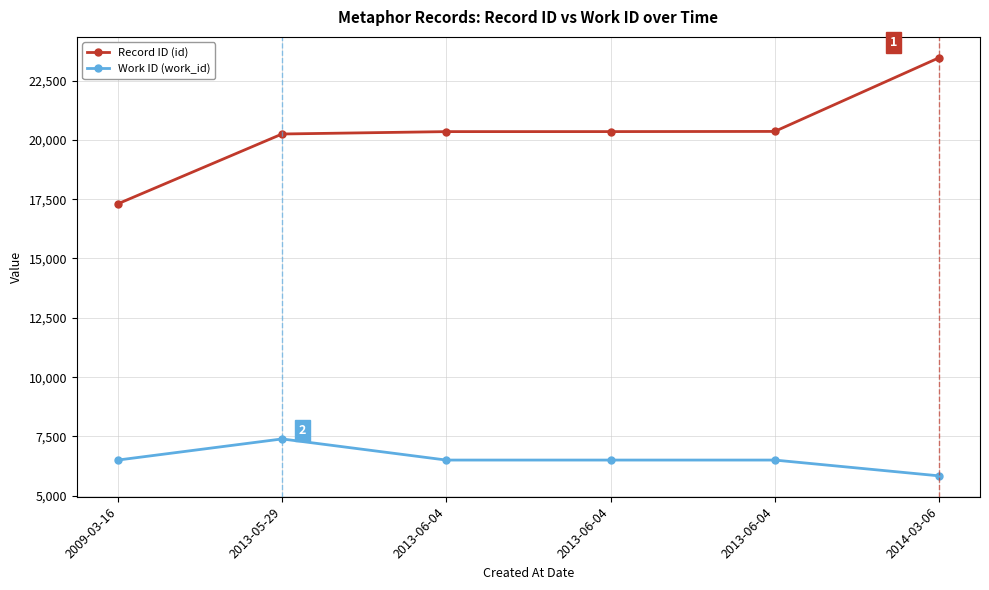

Does the chart have visible grid lines?

Yes